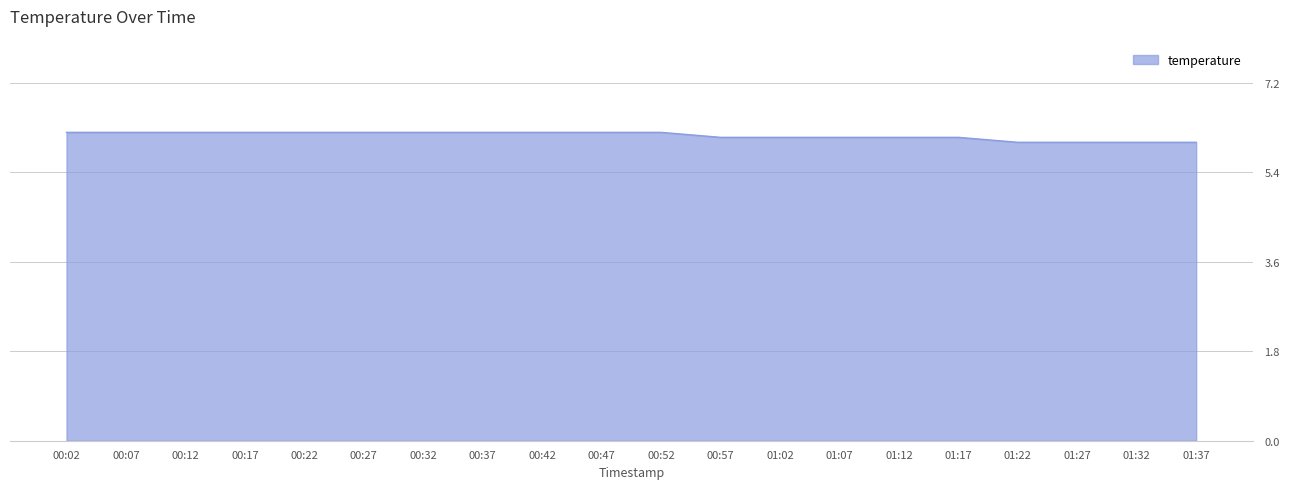

What is the minimum value shown in the chart?

6.0